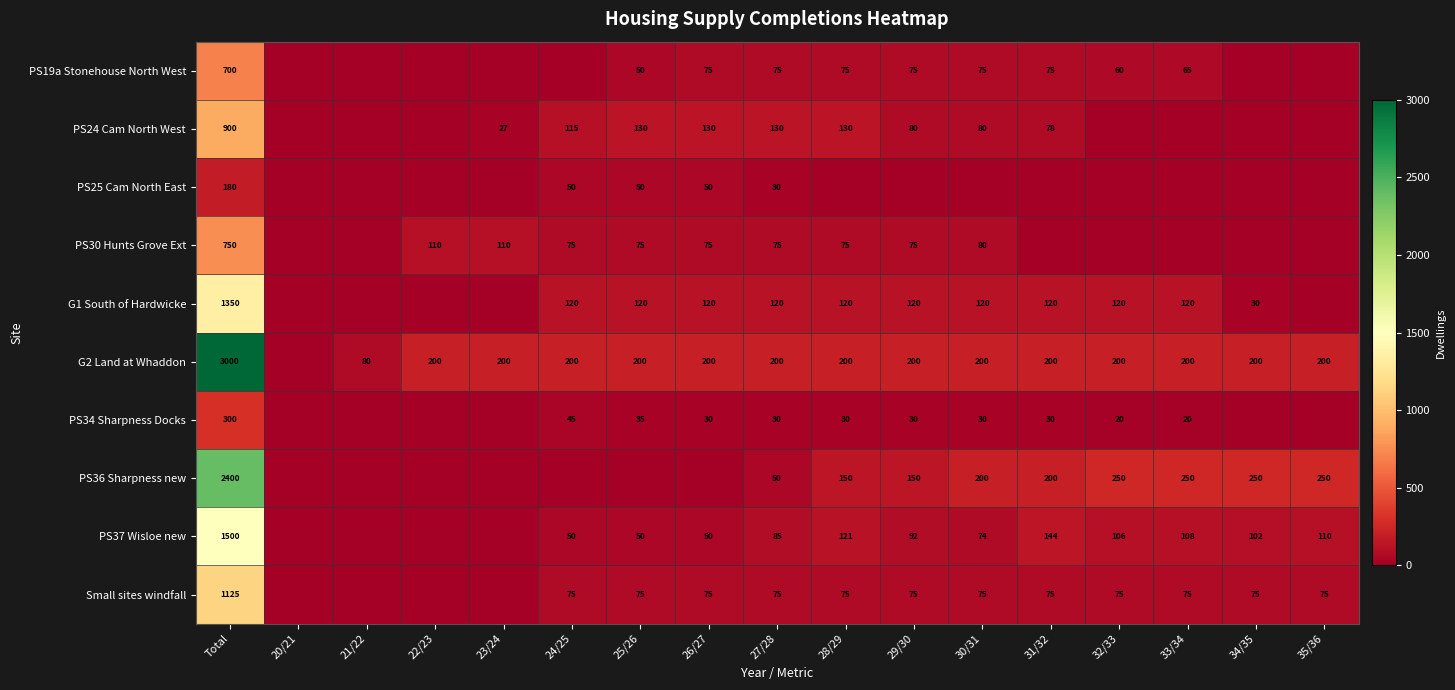

The value of G1 South of Hardwicke at 26/27 is 162. True or false?

False